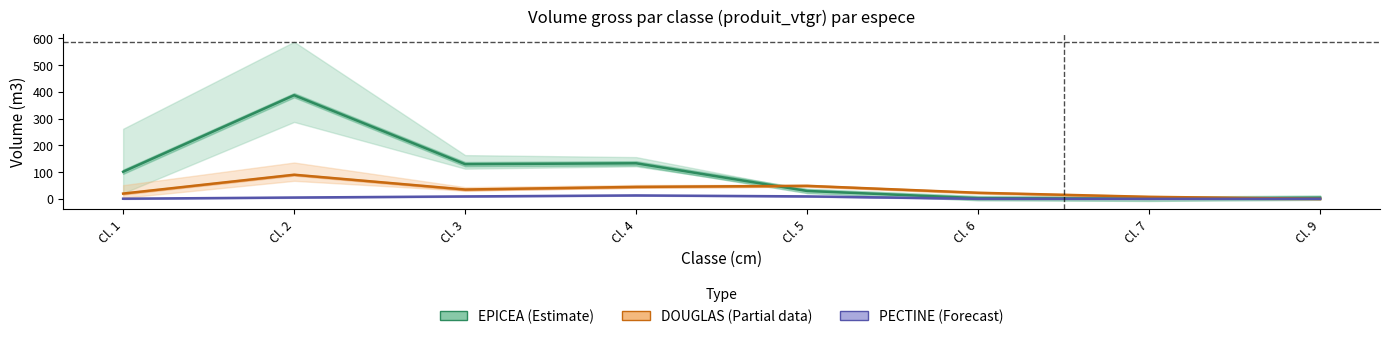

Which series has the widest spread of values?

EPICEA (Estimate)